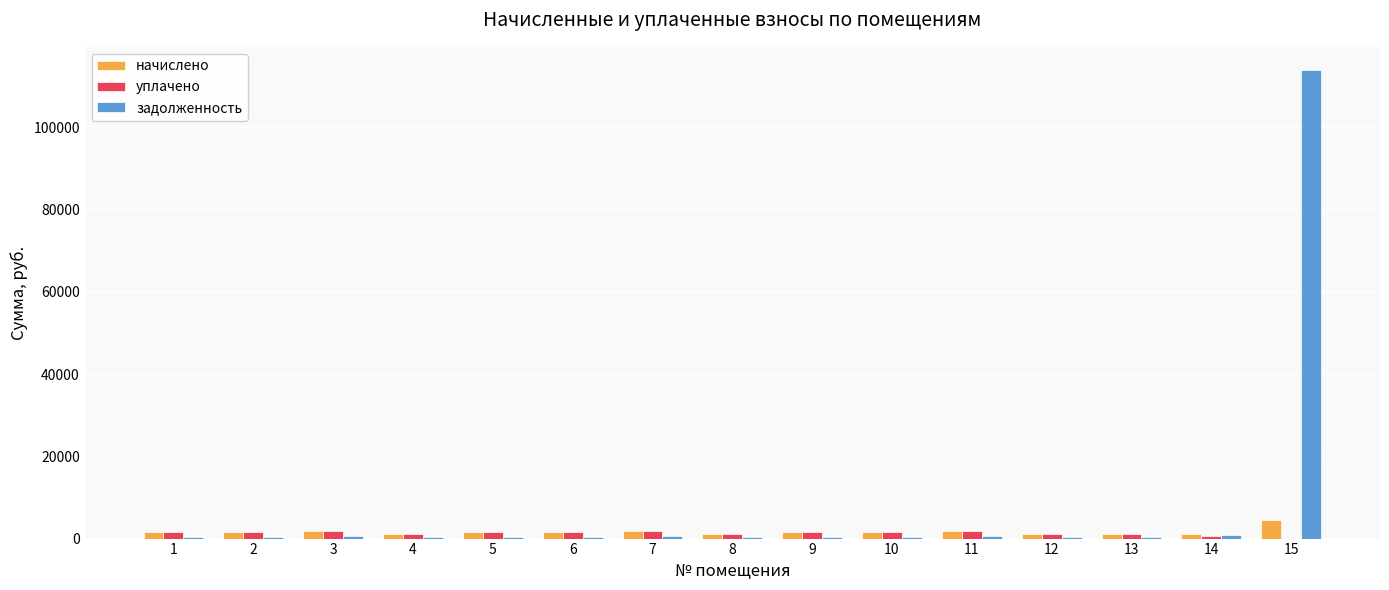

At which category is the sum across all series the highest?

15